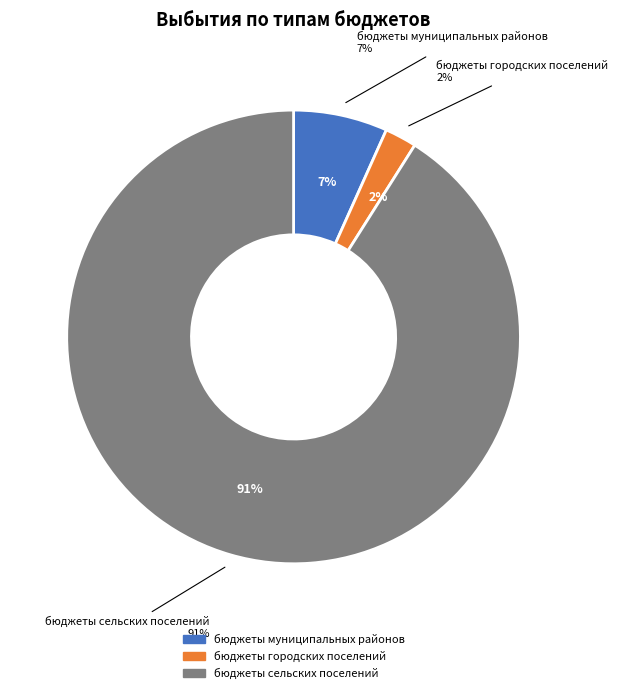

How many slices are in this pie chart?

3